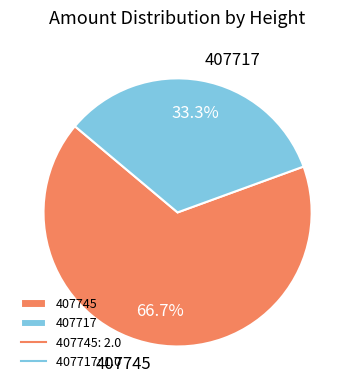

What is the ratio of the value at 407717 to the value at 407745?

0.5